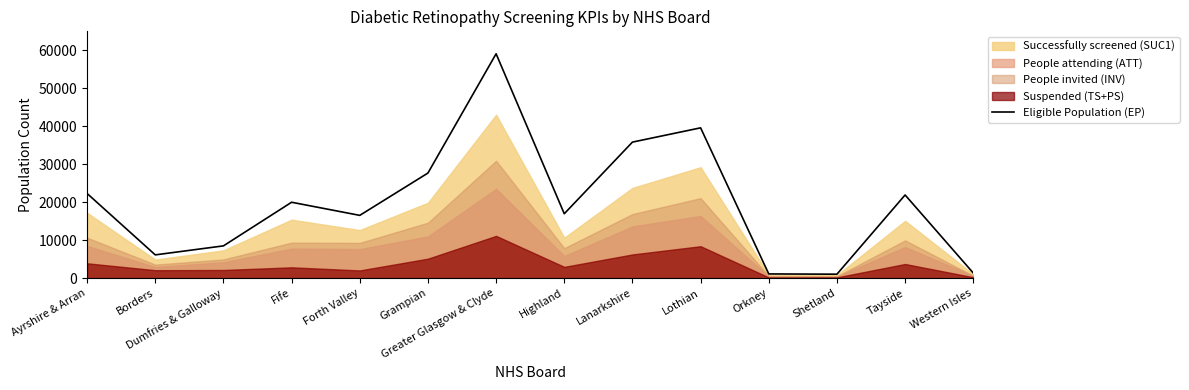

What is the change in value from Forth Valley to Lothian?

+23046